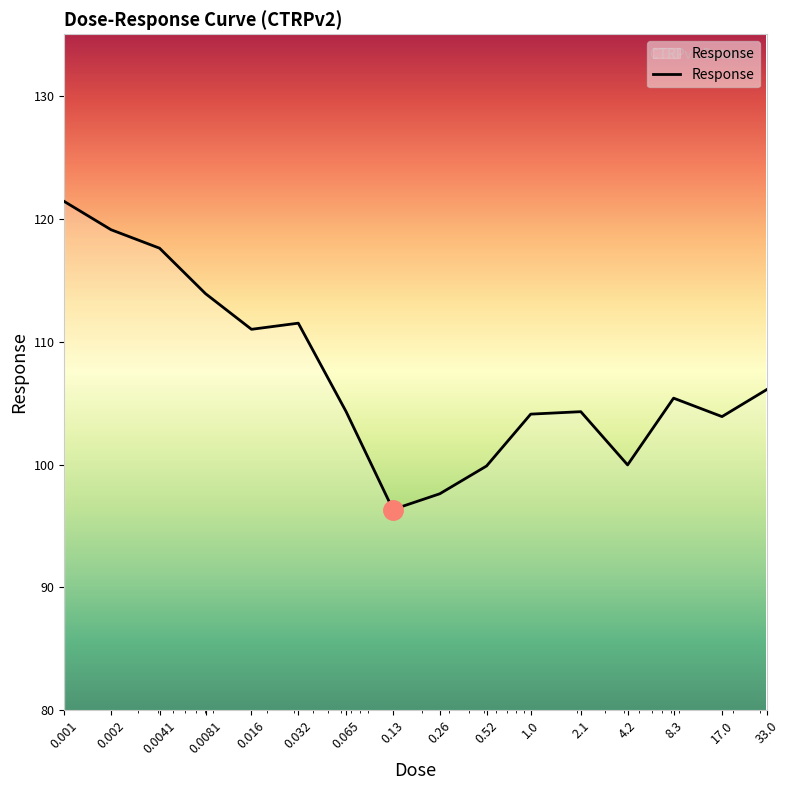

What is the smallest value displayed?

96.3